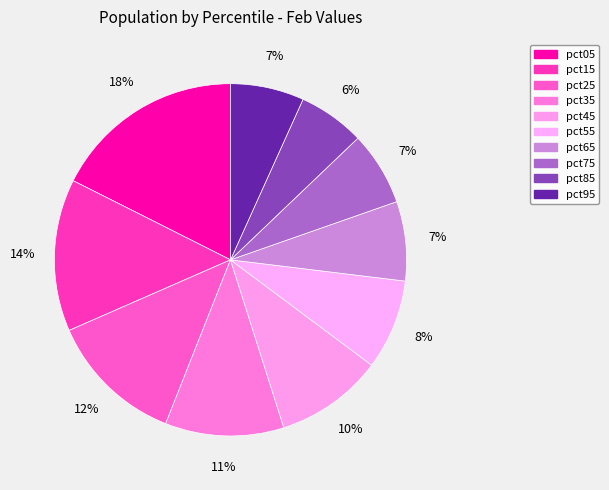

How many slices are in this pie chart?

10